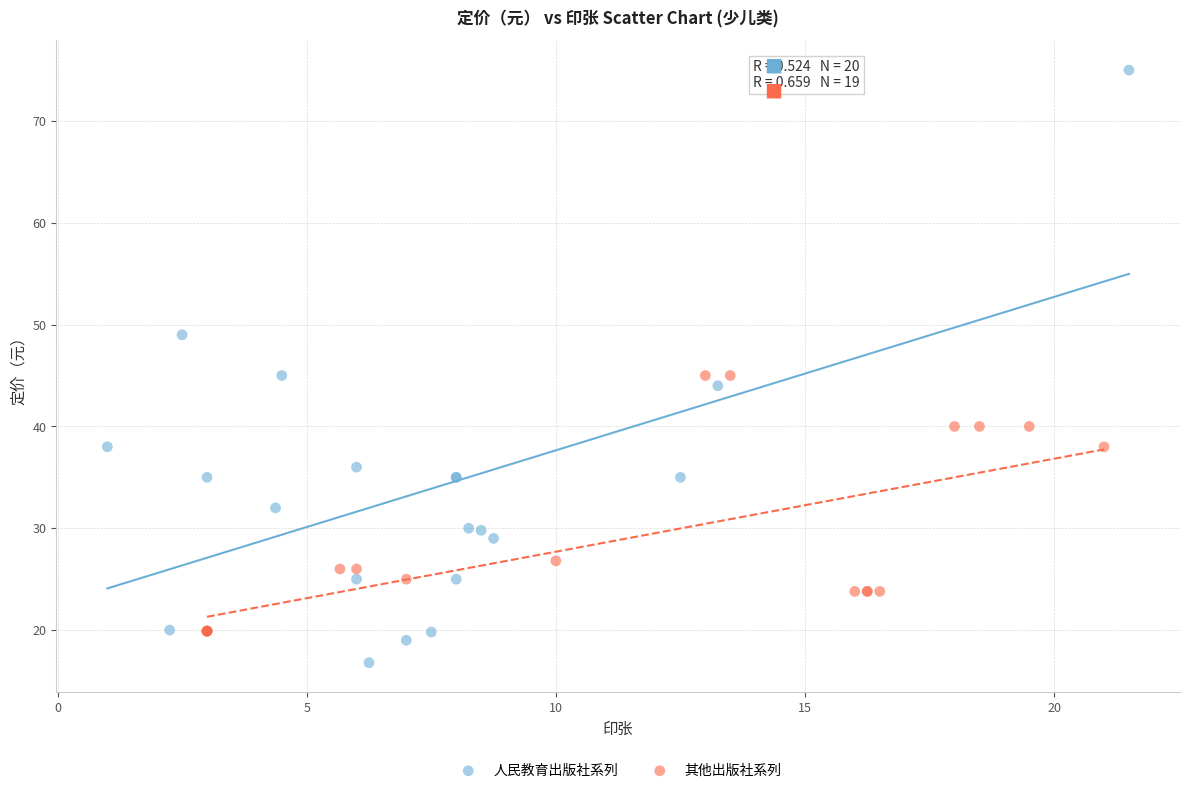

Which series reaches the maximum Y coordinate?

人民教育出版社系列